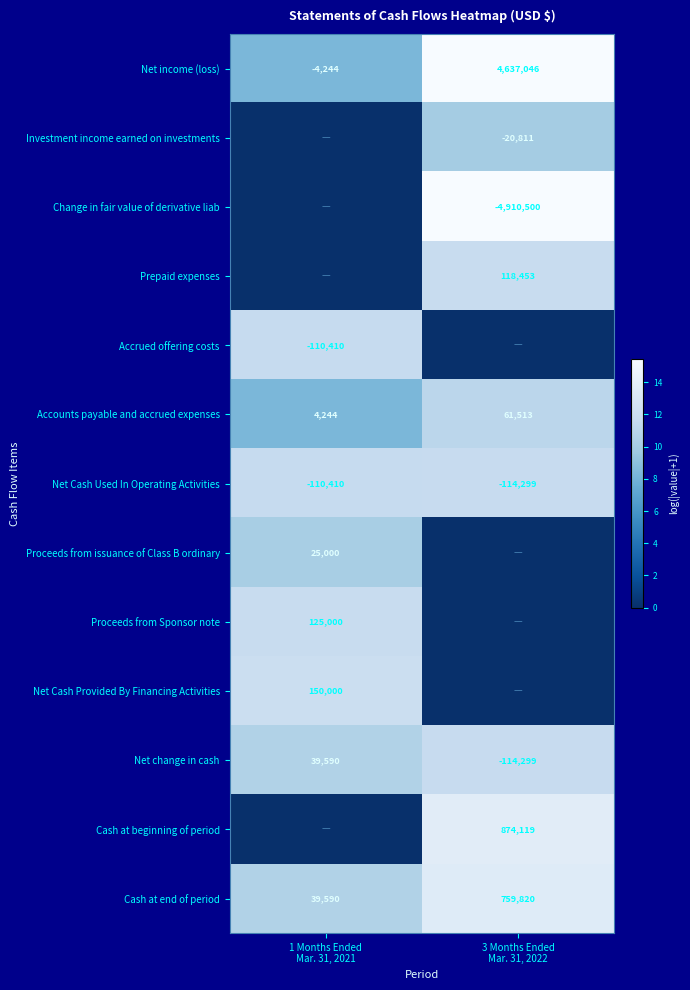

What is the average value of the Net Cash Used In Operating Activities series?

-112354